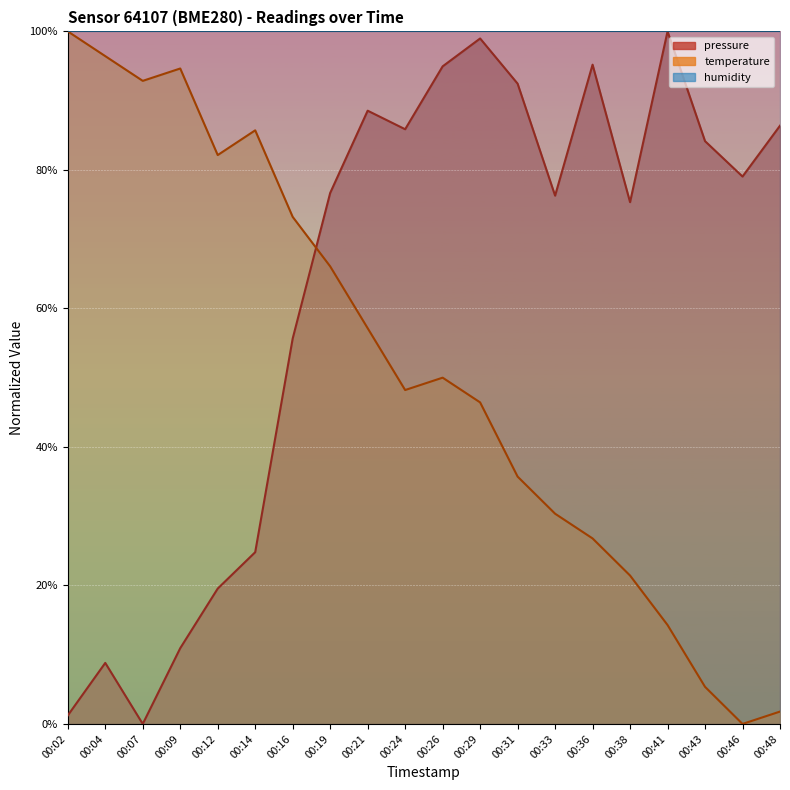

At which label does temperature reach its peak?

00:02